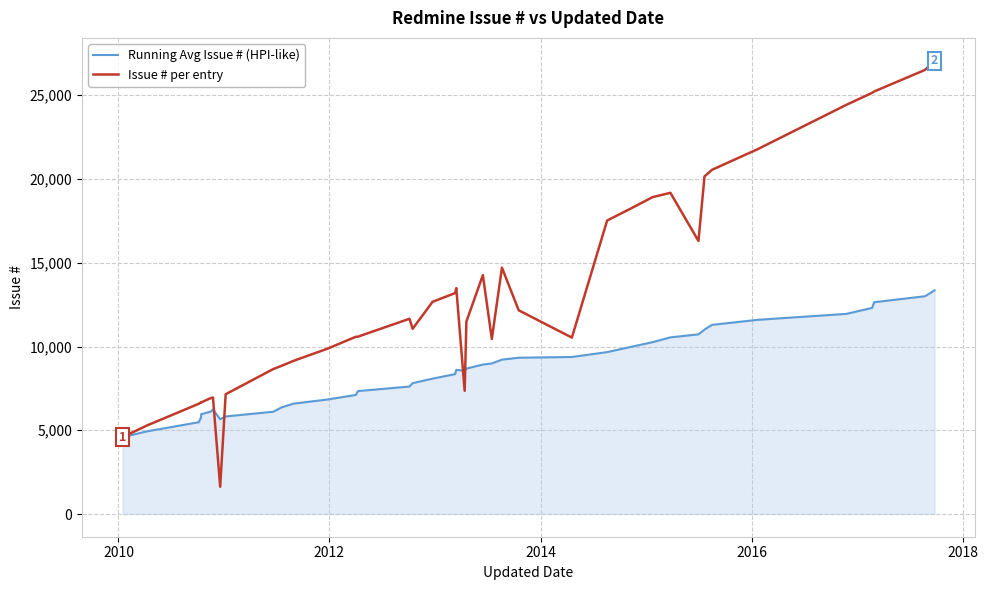

Which series has the largest total across all categories?

Issue # per entry